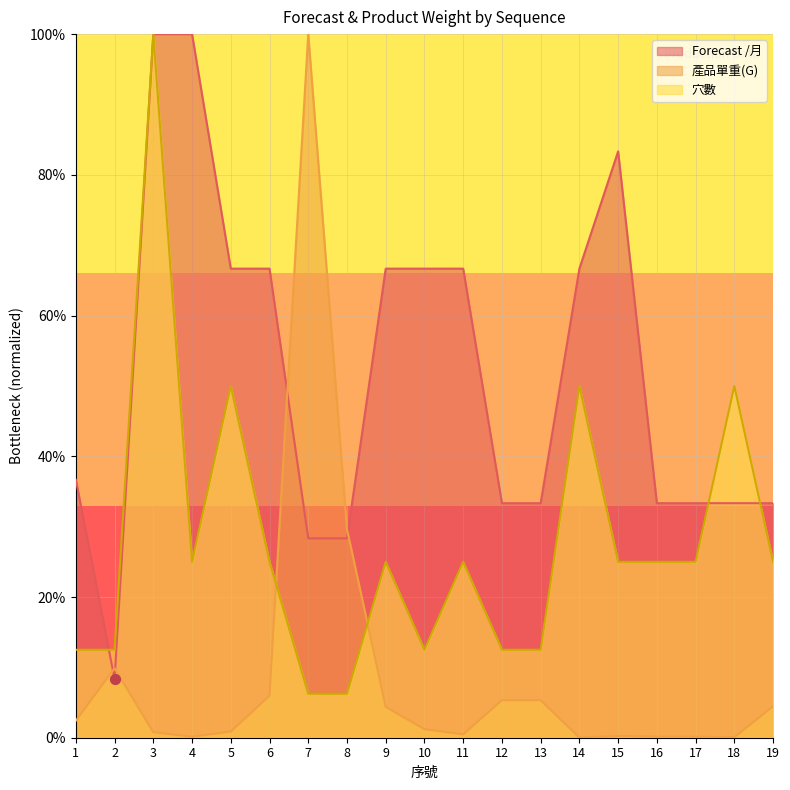

Which series reaches the maximum Y coordinate?

Forecast /月